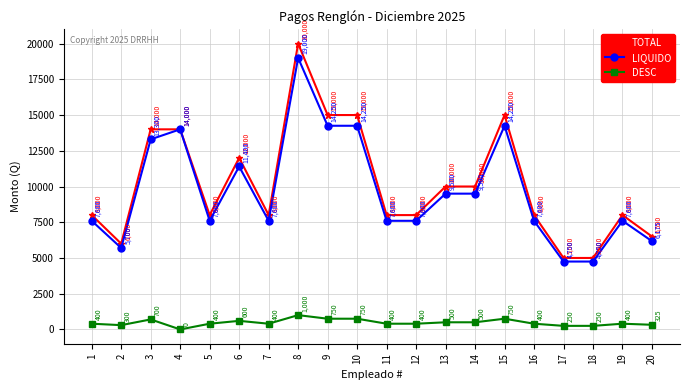

At which label does LIQUIDO reach its peak?

8